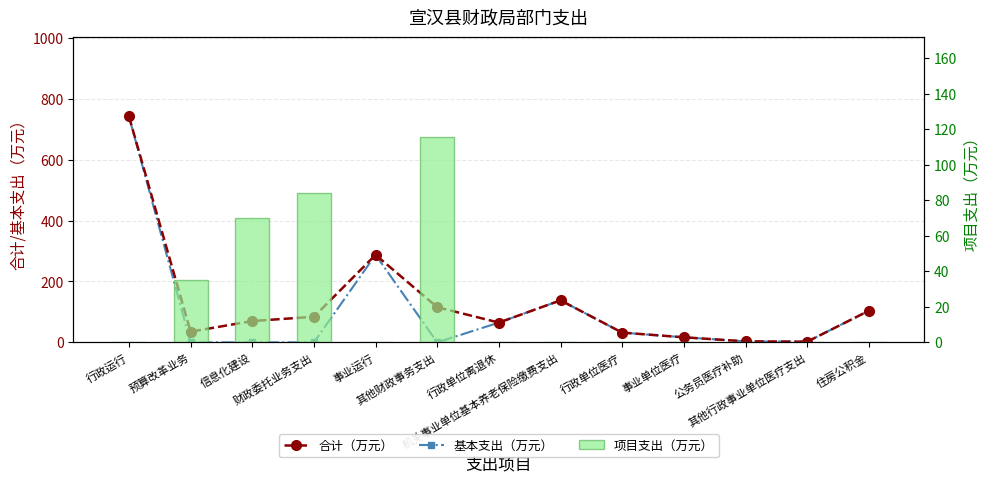

What position from the left is 信息化建设?

3